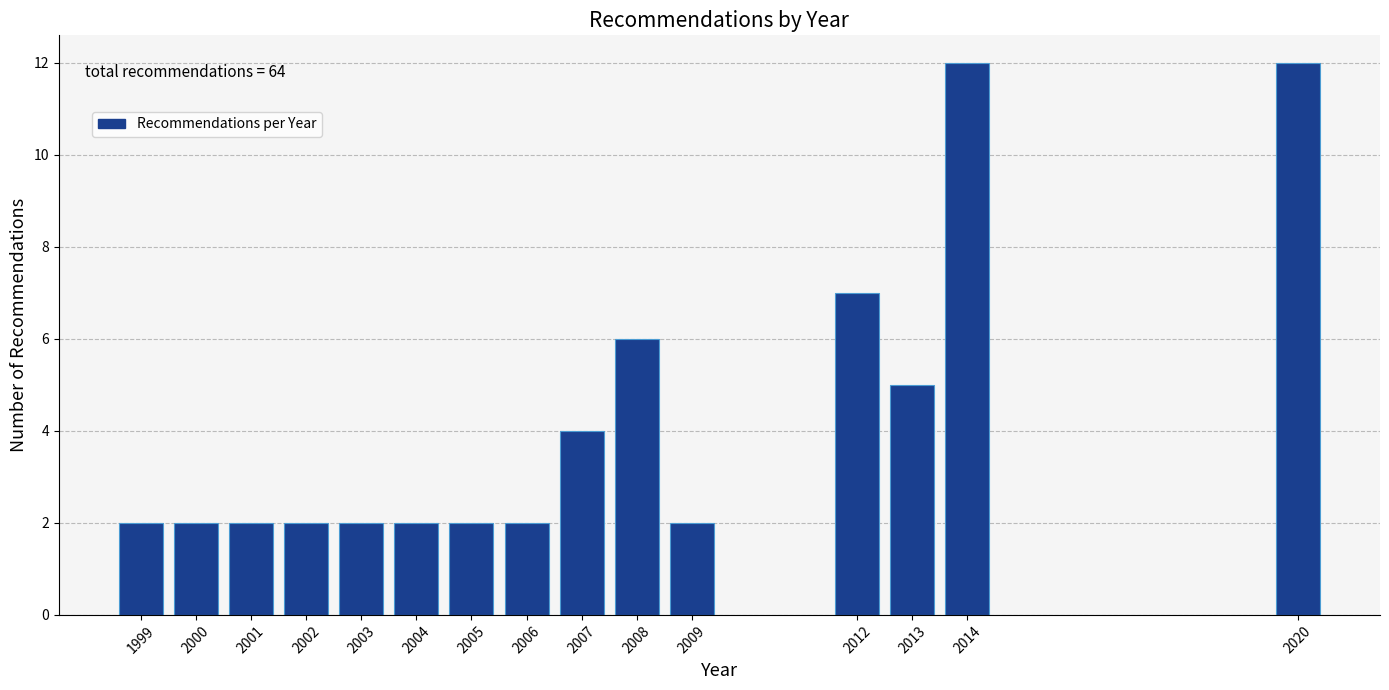

Reading left to right, extract all data points from this chart.

2	2	2	2	2	2	2	2	4	6	2	7	5	12	12